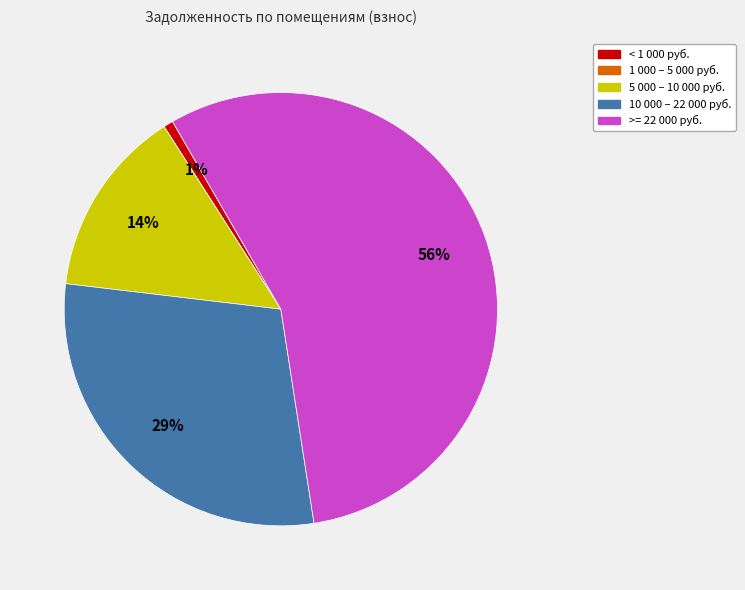

Is there any slice that represents more than half of the pie?

Yes